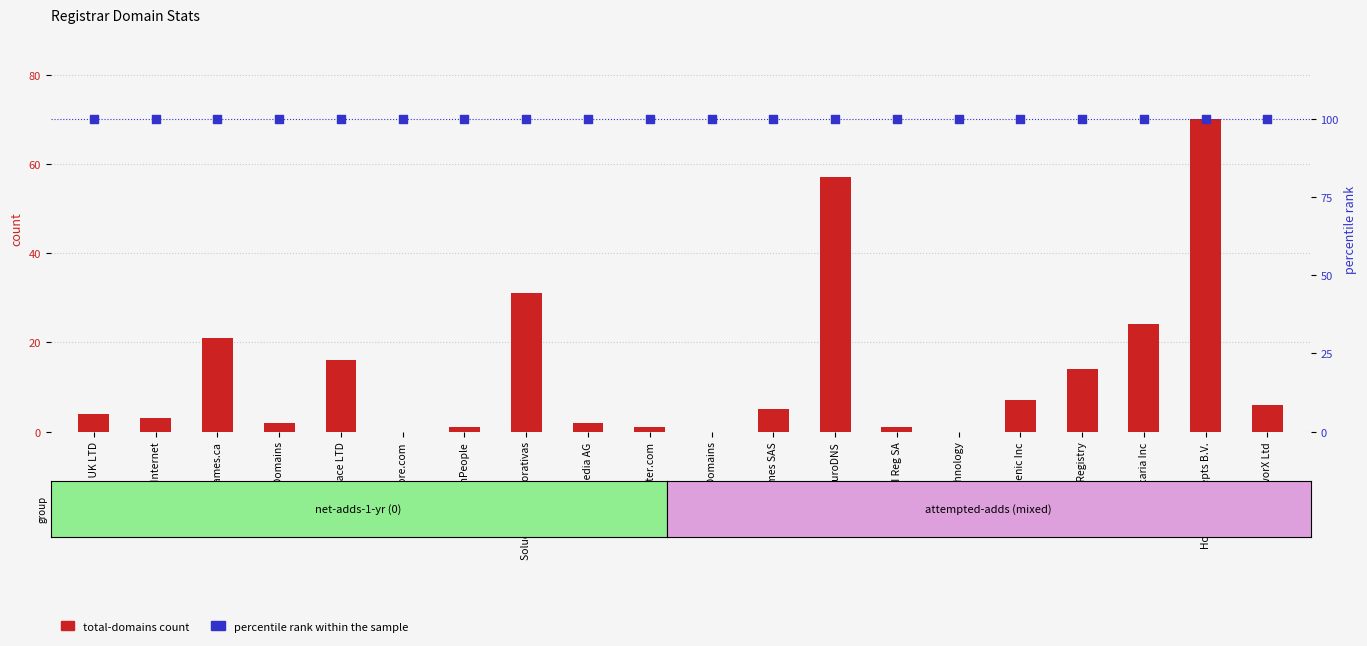

At how many categories does at least one series exceed 82?

20